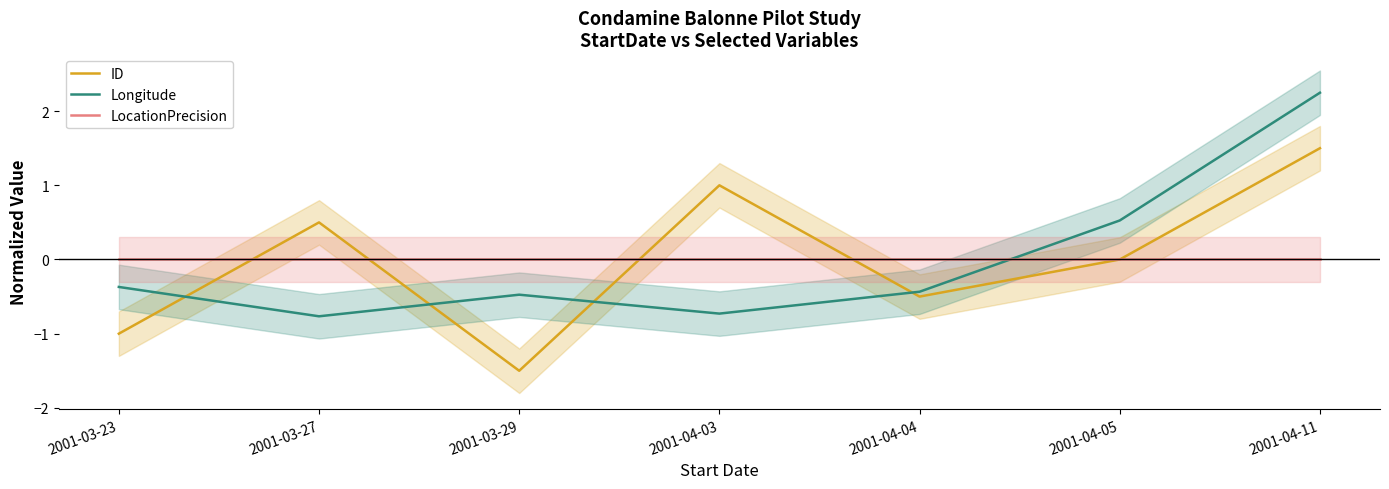

How many categories are shown in the chart?

7